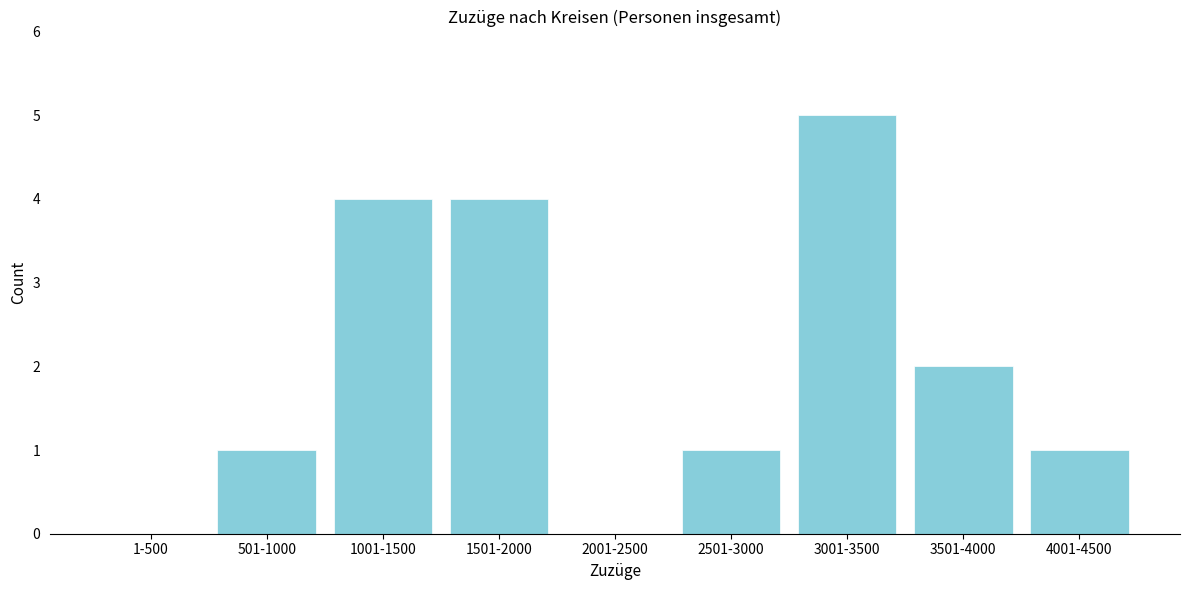

Reading left to right, extract all data points from this chart.

1-500=0	501-1000=1	1001-1500=4	1501-2000=4	2001-2500=0	2501-3000=1	3001-3500=5	3501-4000=2	4001-4500=1